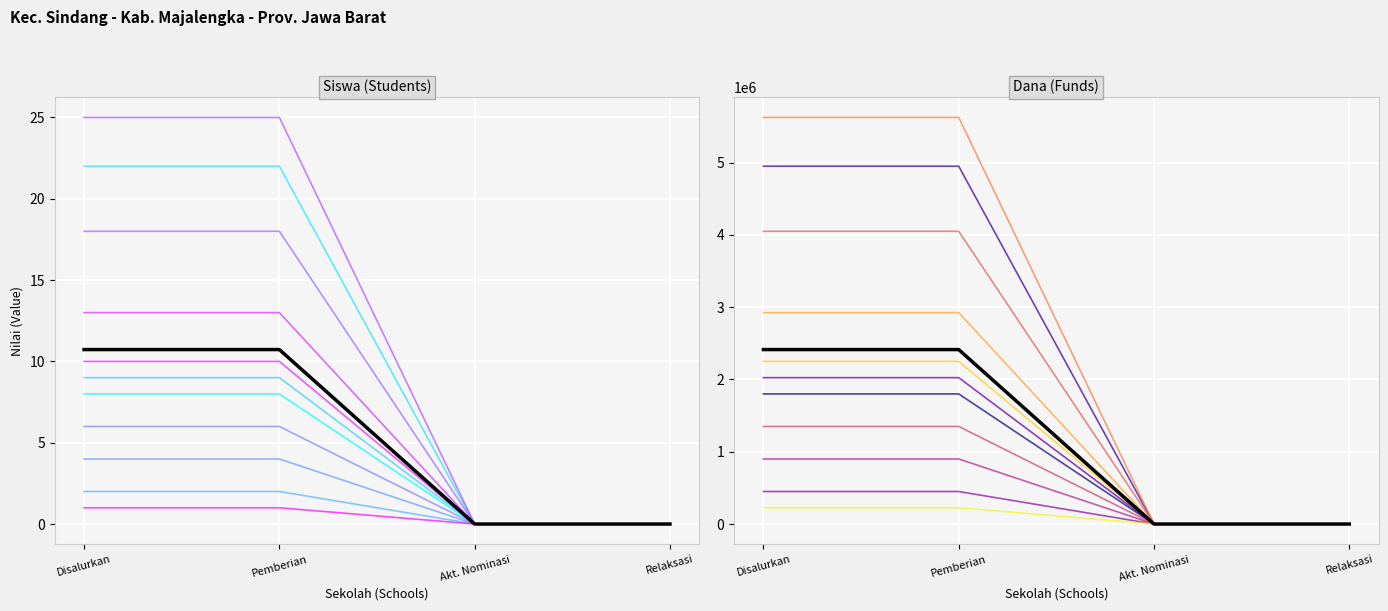

Which category has the lowest value in the Siswa Pemberian Relaksasi series?

SD NEGERI BAYUREJA